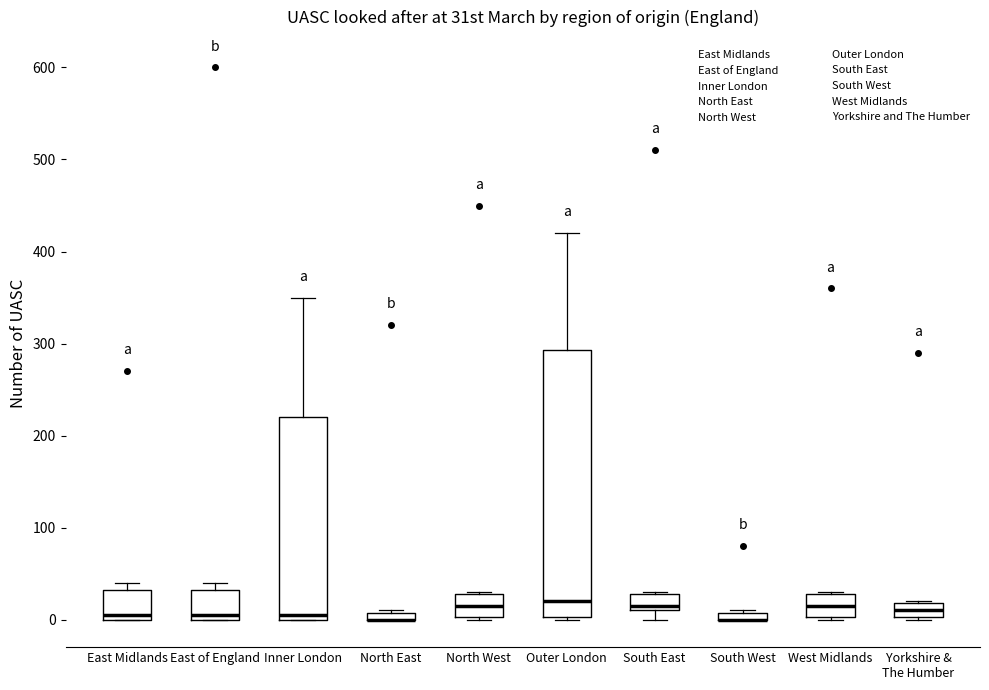

Where is the upper edge of the box for South West on the y-axis? The values are not printed on the chart, so give them approximately, as read against the axis.

10